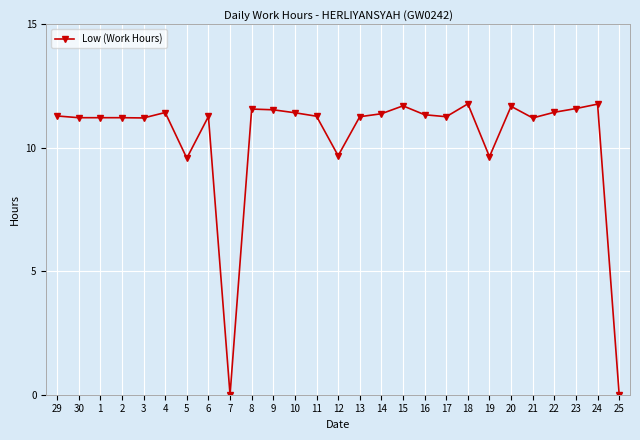

True or false: the data has more than 2 interior local peaks.

True